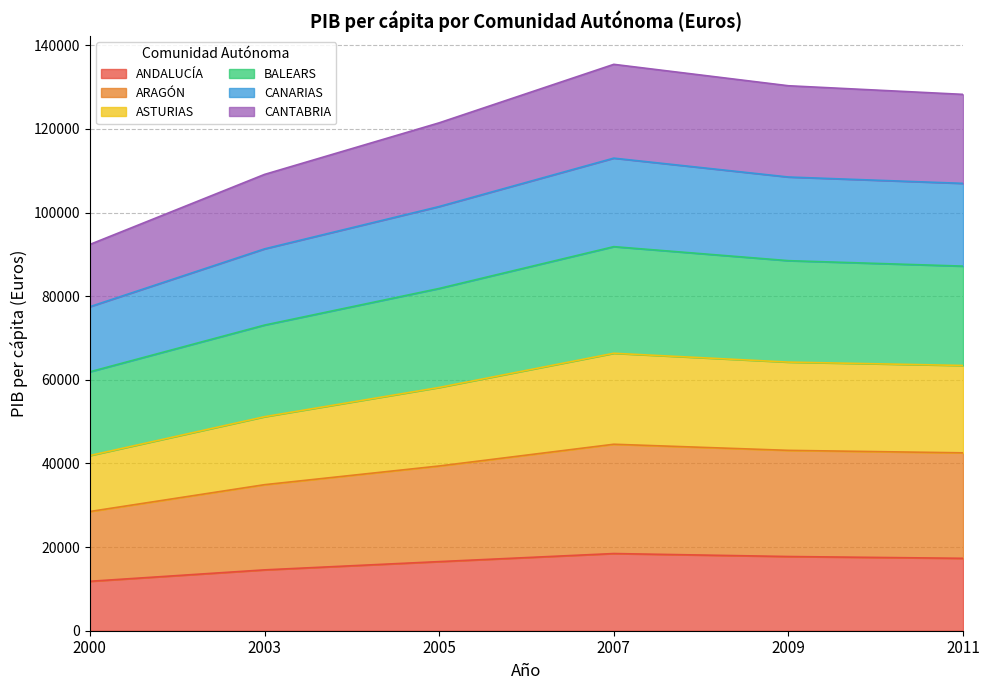

True or false: BALEARS and ASTURIAS intersect in this chart.

False